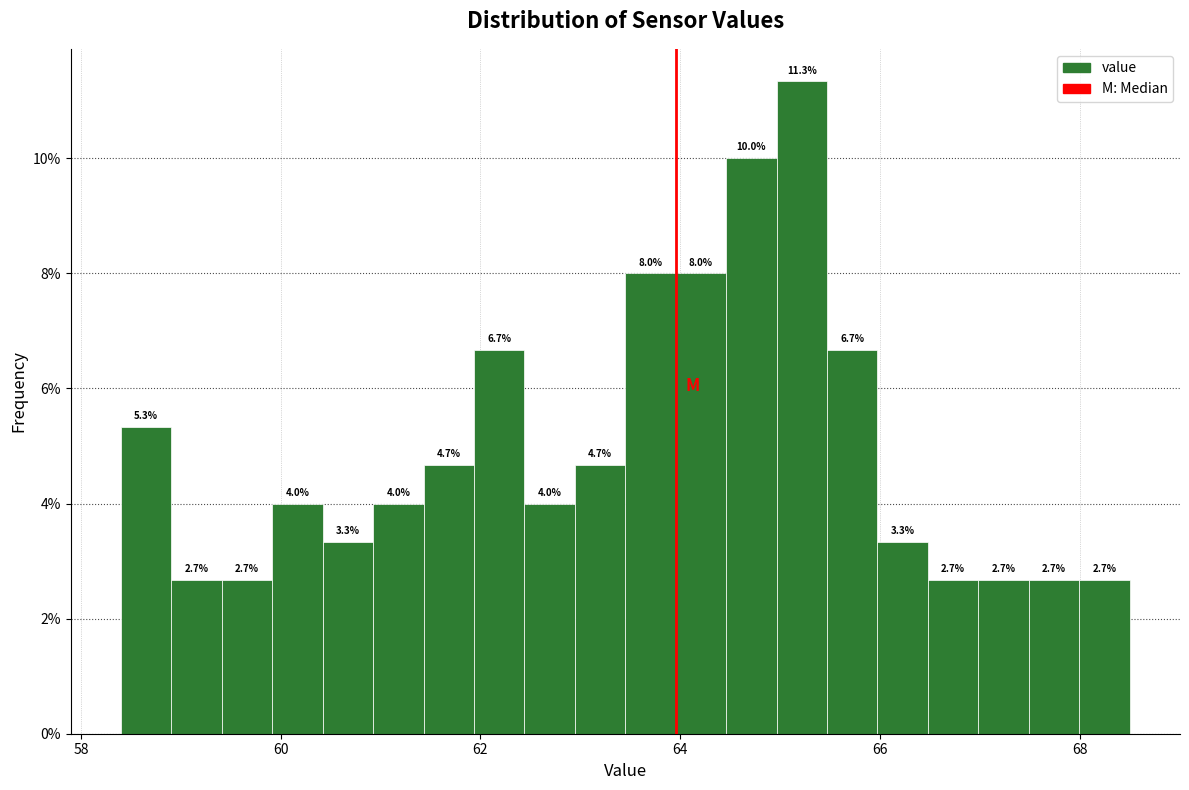

Around what value on the x-axis is the tallest bar? Give the approximate position of its centre, as read against the axis.

65.2